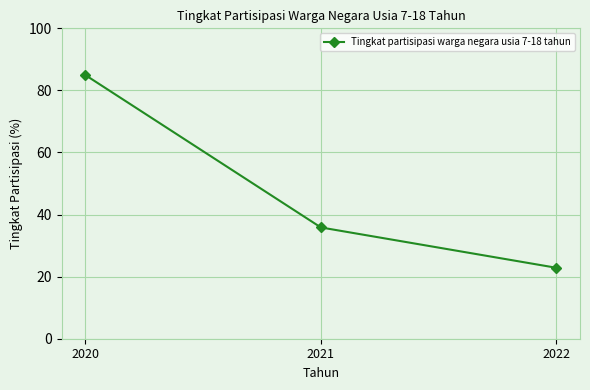

Is it true that the value at 2021 is 35.9?

True